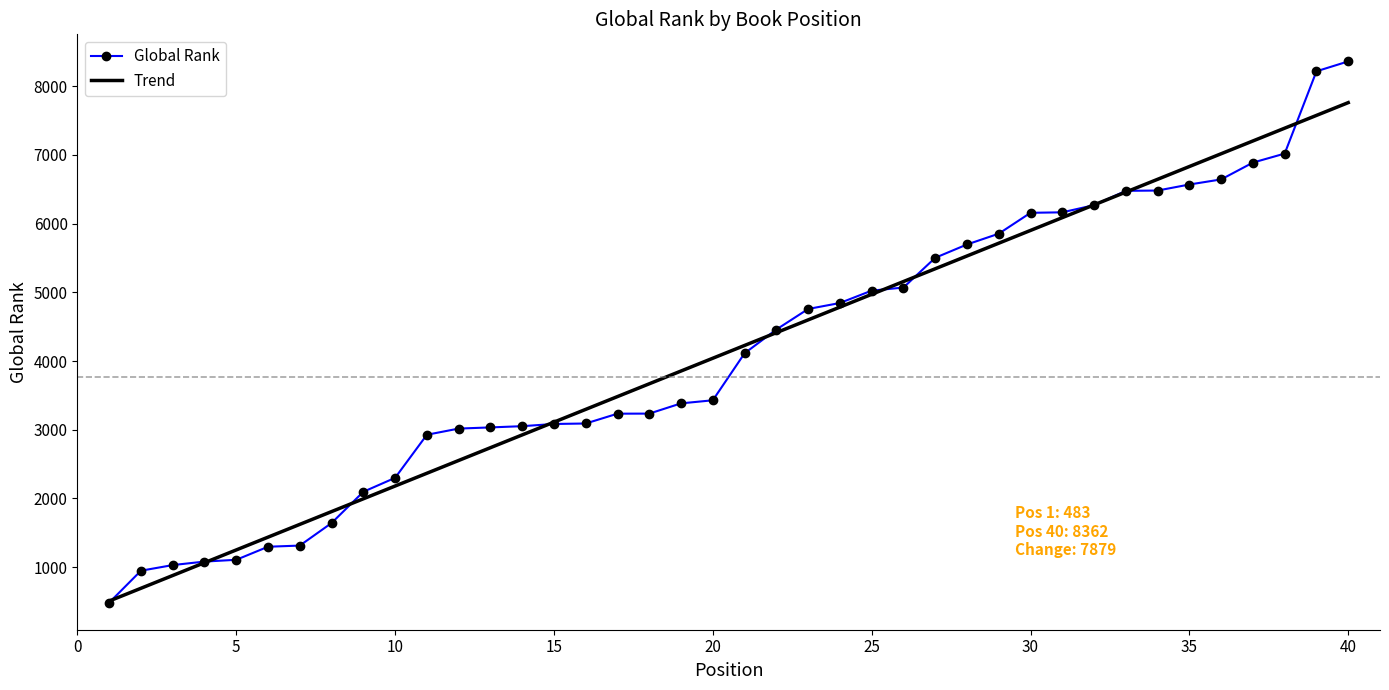

What is the maximum value shown in the chart?

8362.0